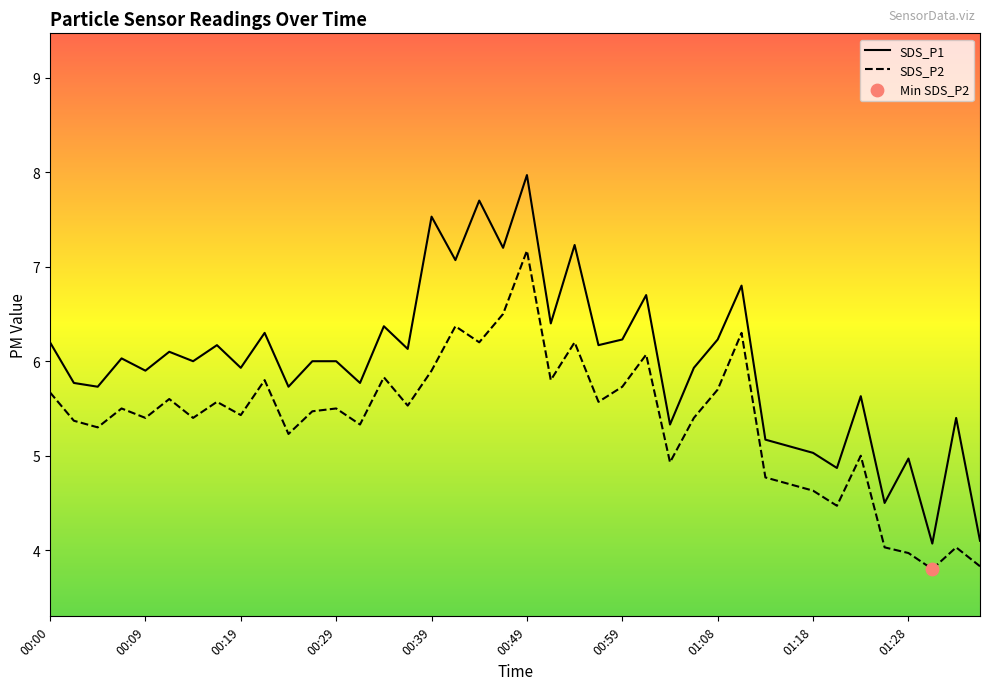

At how many categories does at least one series exceed 4?

40